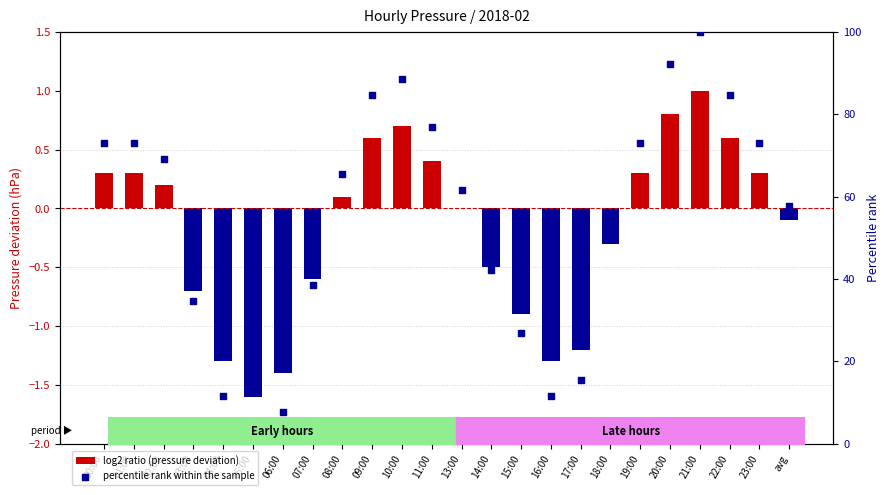

Is the value of log2 ratio (pressure deviation) at 11:00 greater than the value of percentile rank within the sample at 04:00?

No